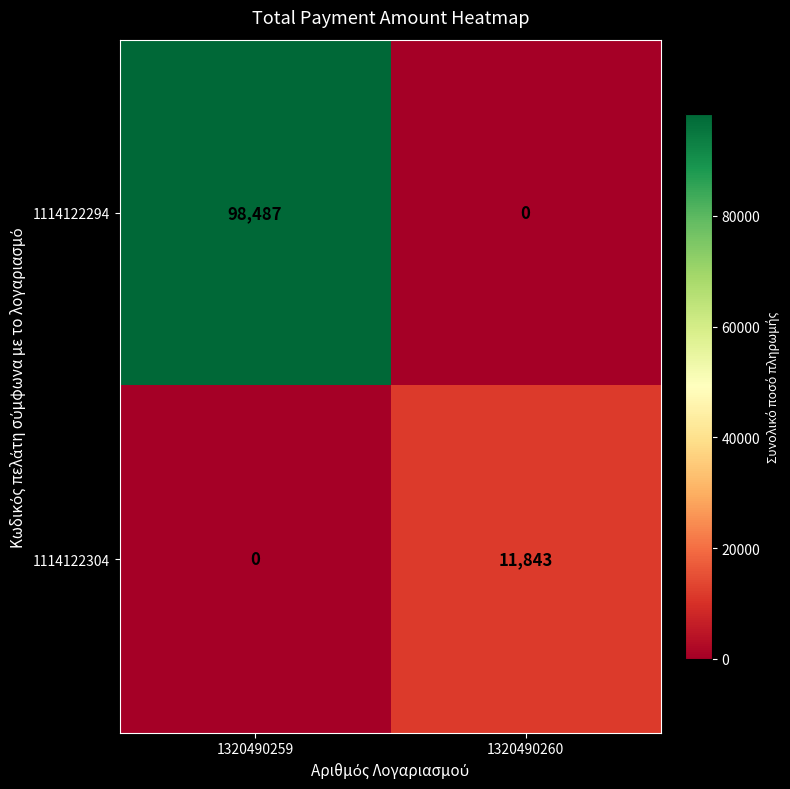

What is the difference between the 1114122304 values at 1320490259 and 1320490260?

11843